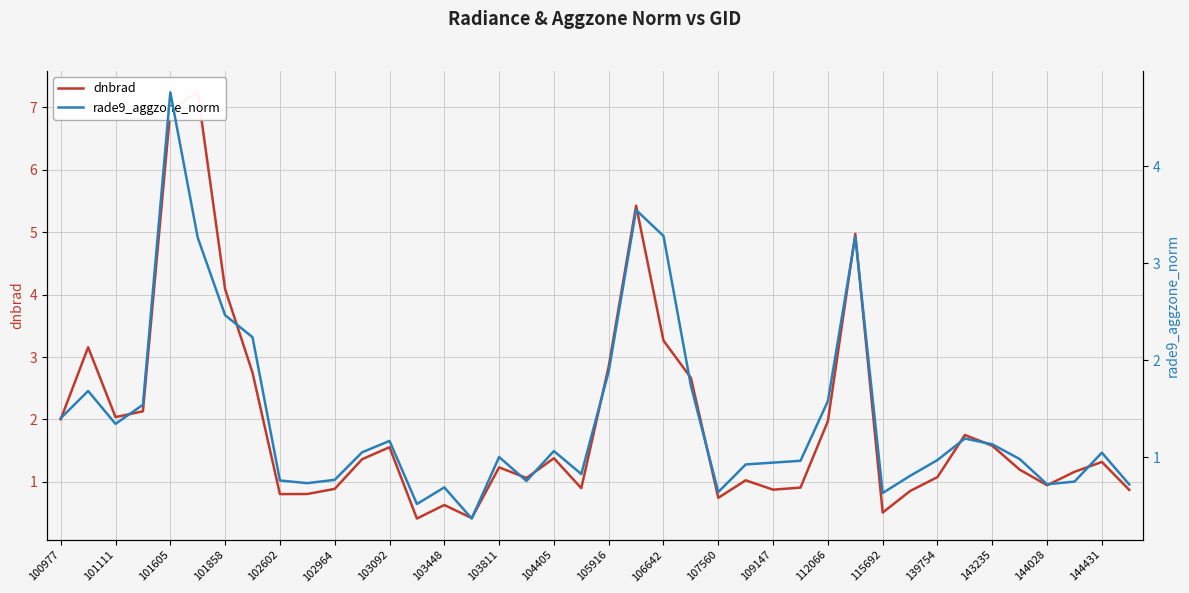

Rank the series by their average value, from highest to lowest.

dnbrad, rade9_aggzone_norm